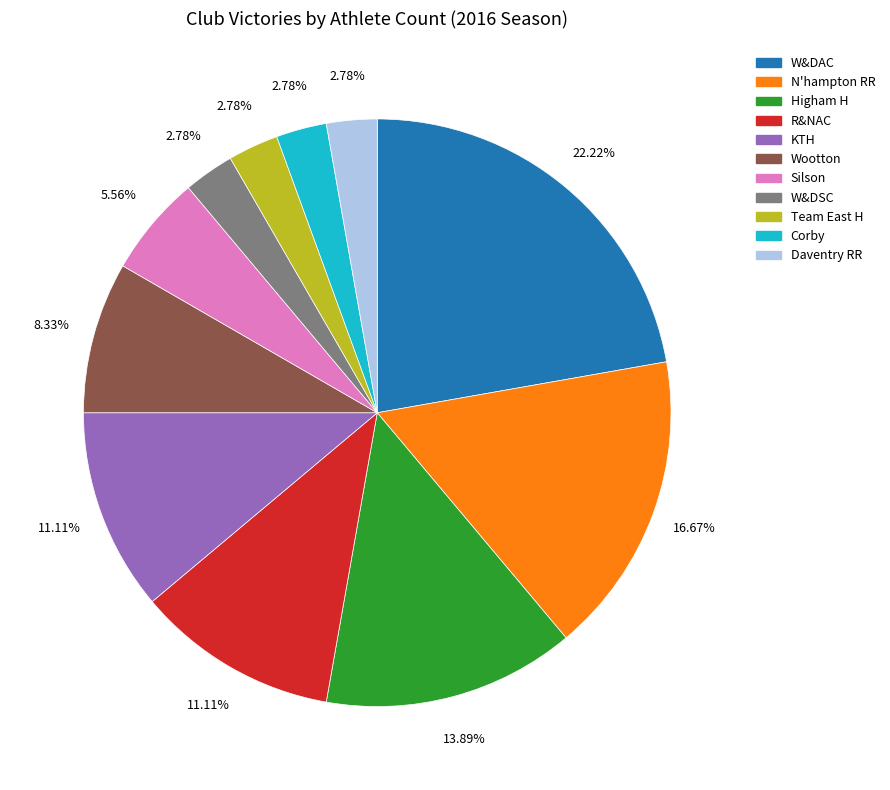

To the nearest percent, what percentage of the pie is KTH?

11%